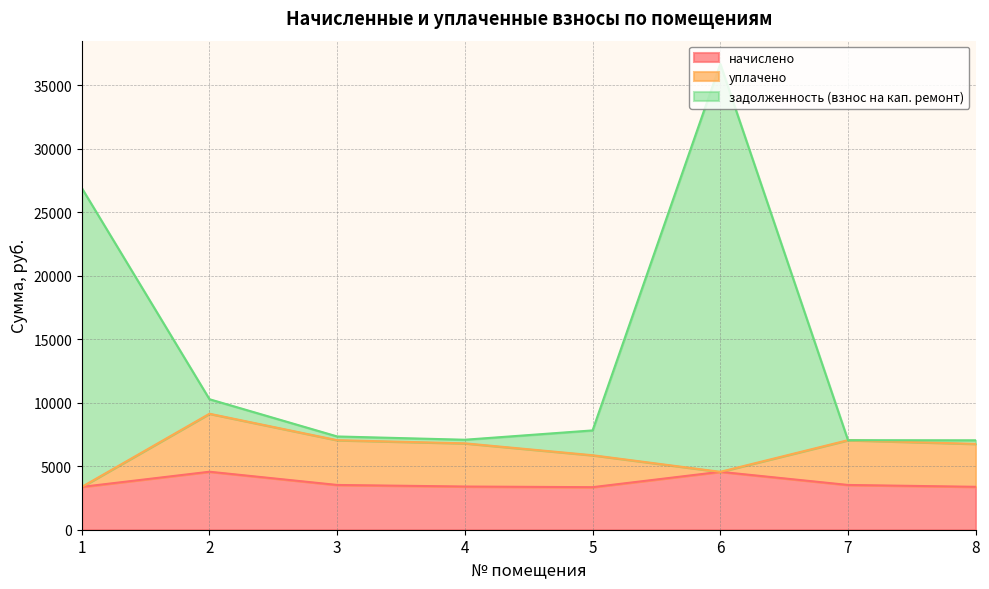

True or false: задолженность (взнос на кап. ремонт) and начислено cross at least once.

False